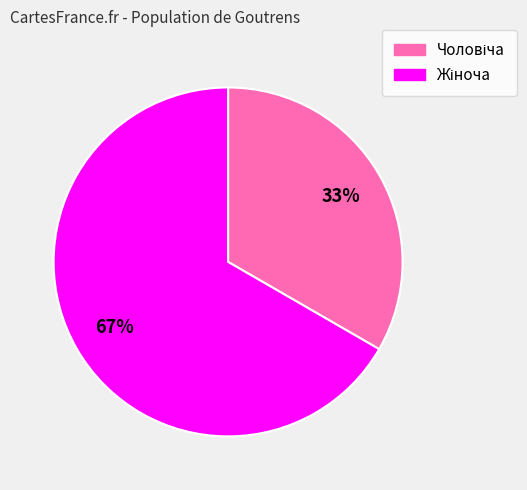

Is there any slice that represents more than half of the pie?

Yes